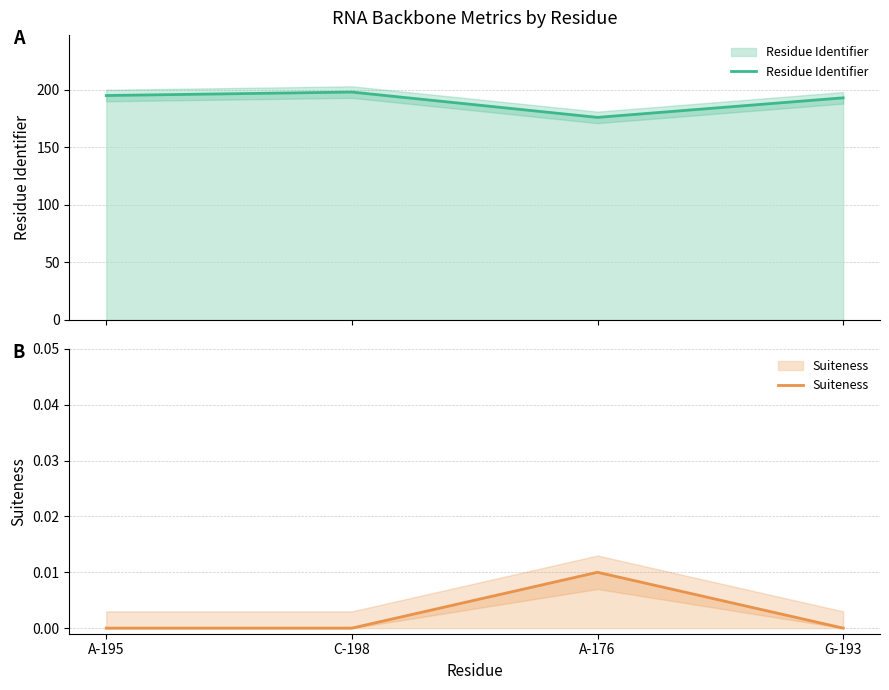

List the series in order of their overall mean, lowest first.

Suiteness, Residue Identifier